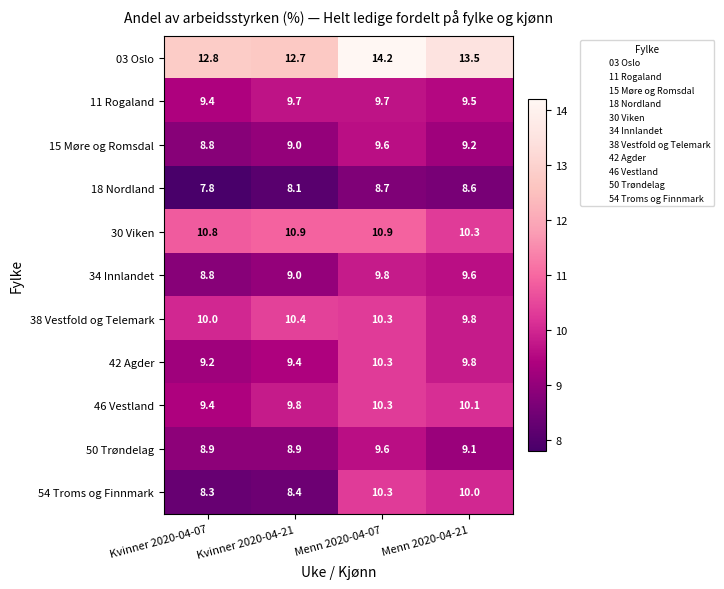

Which series has the widest spread of values?

54 Troms og Finnmark